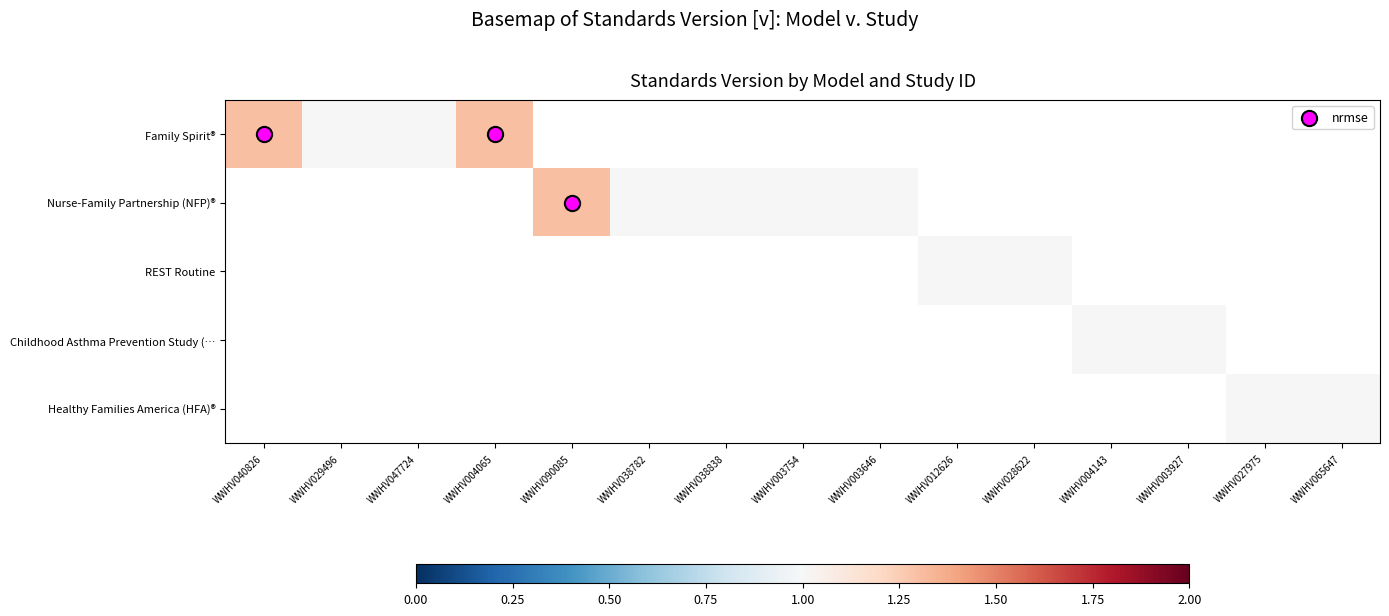

Which series has the widest spread of values?

Family Spirit®